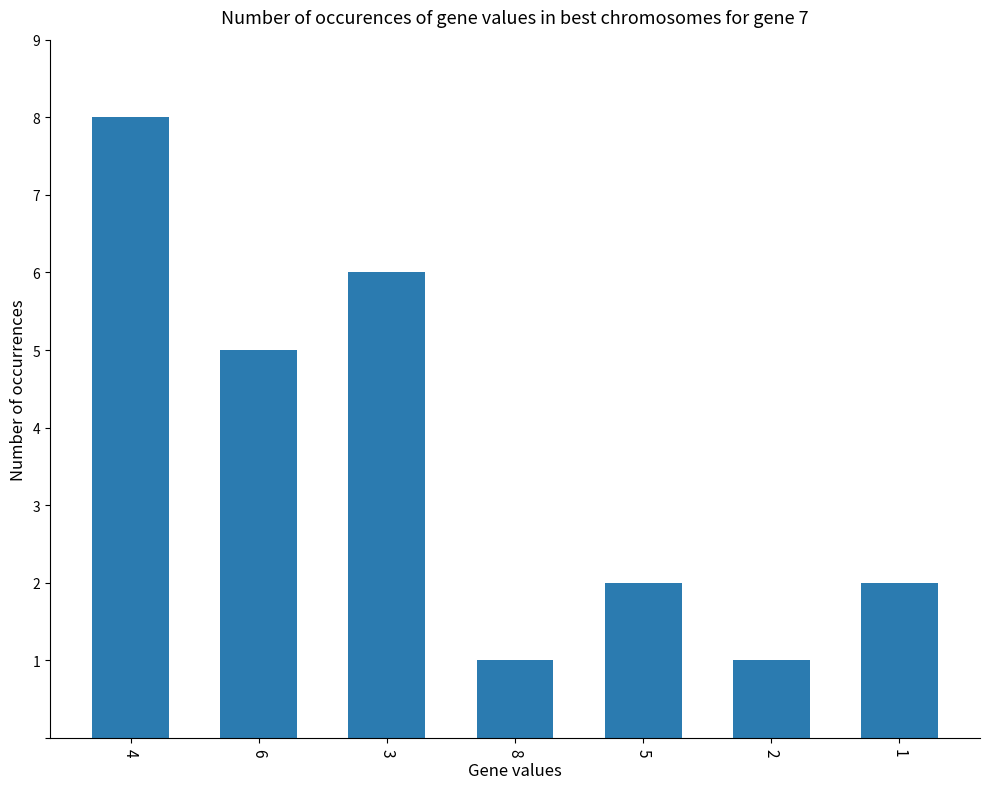

Approximately how many times larger is the value at 1 compared to 3?

0.3